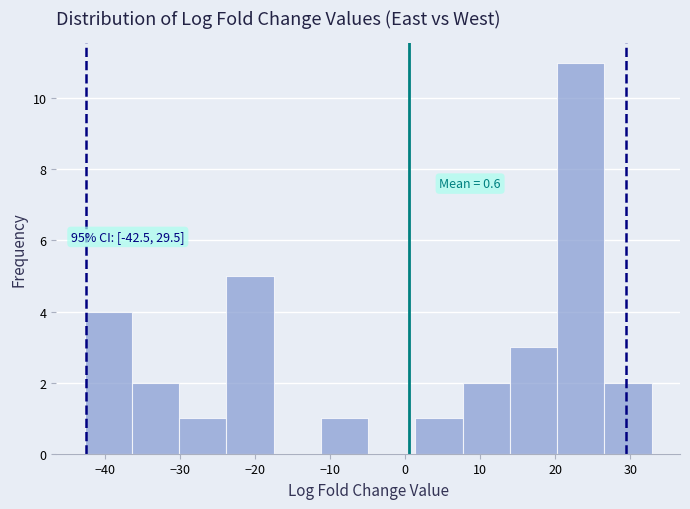

Which range on the x-axis has the tallest bar?

20 to 27